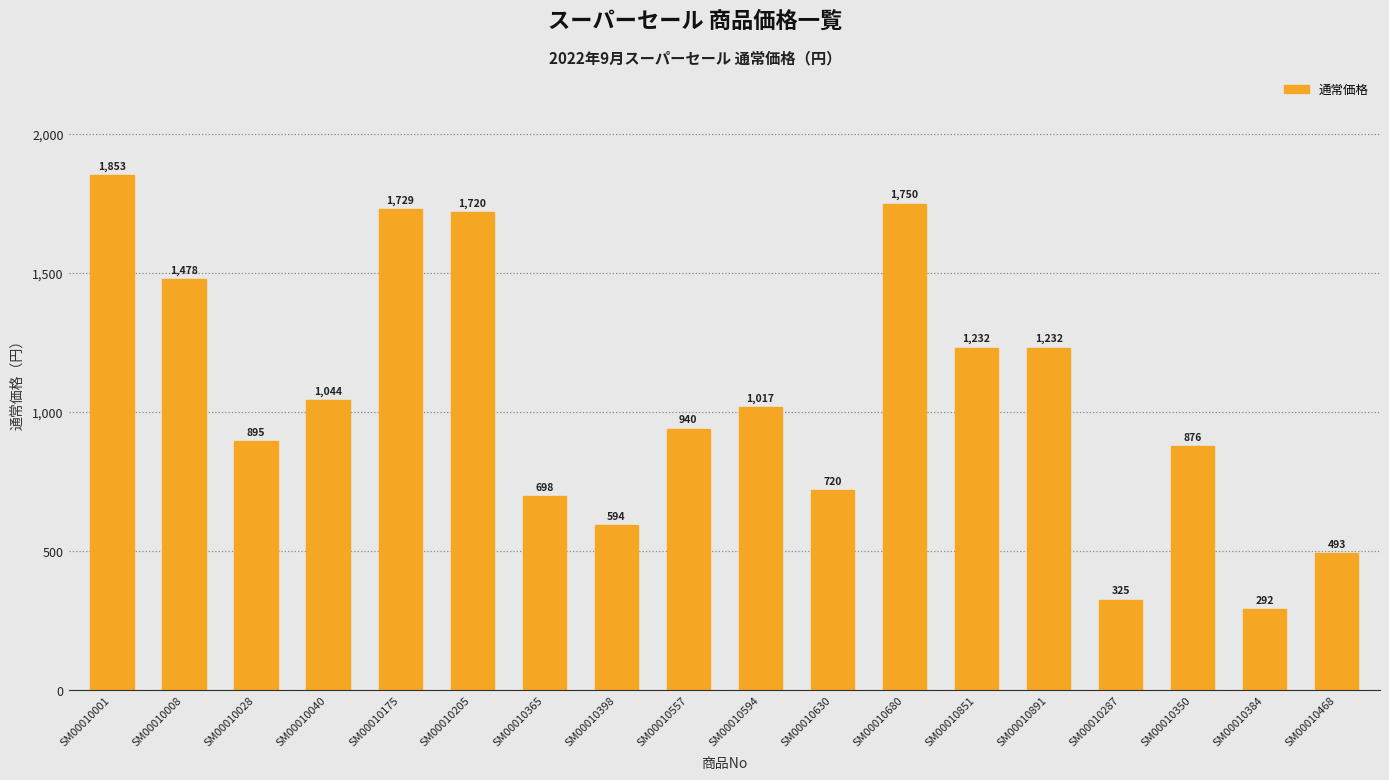

What is the difference between the second highest and minimum values?

1458